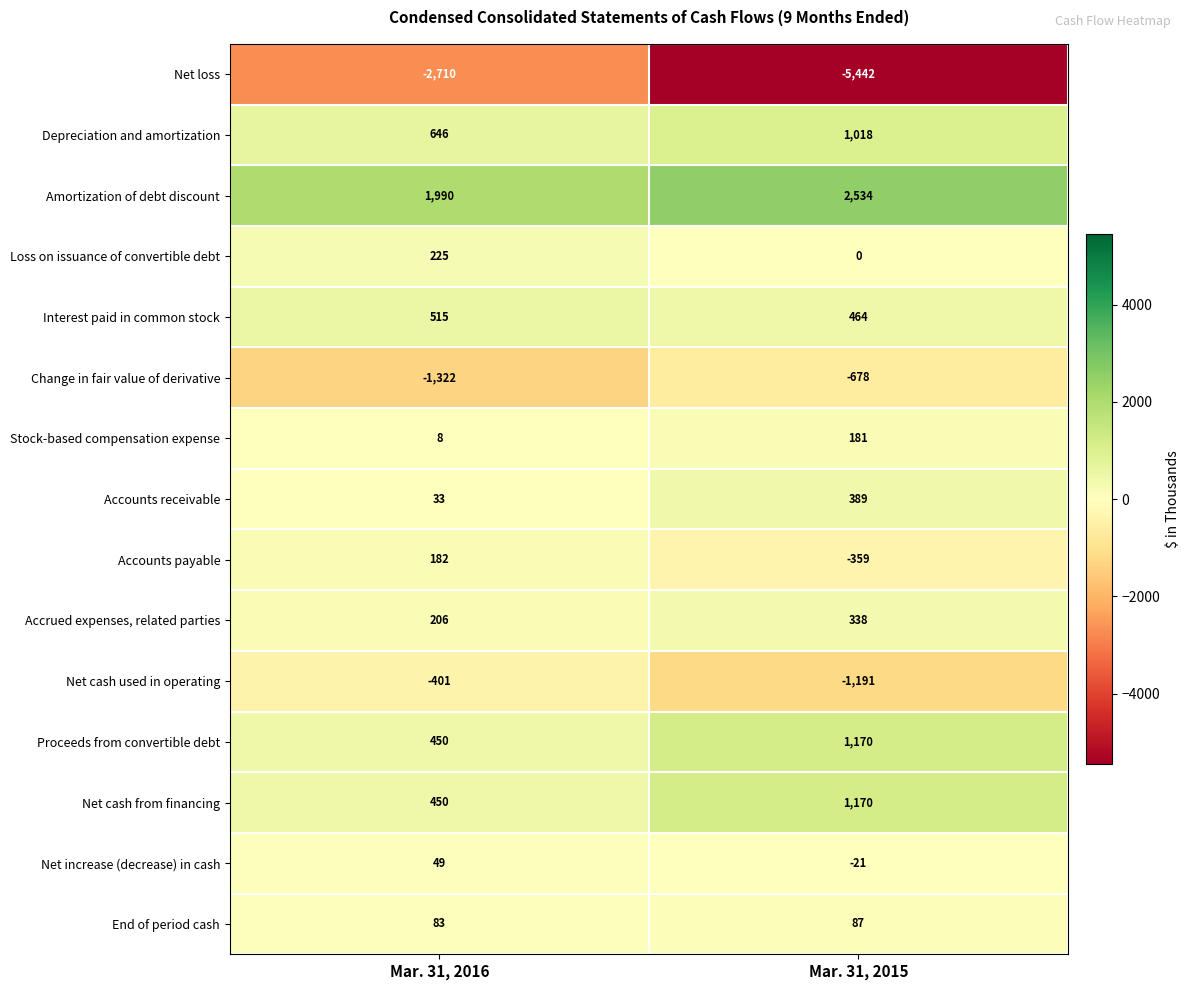

What is the sum of the Accrued expenses, related parties values at Mar. 31, 2016 and Mar. 31, 2015?

544